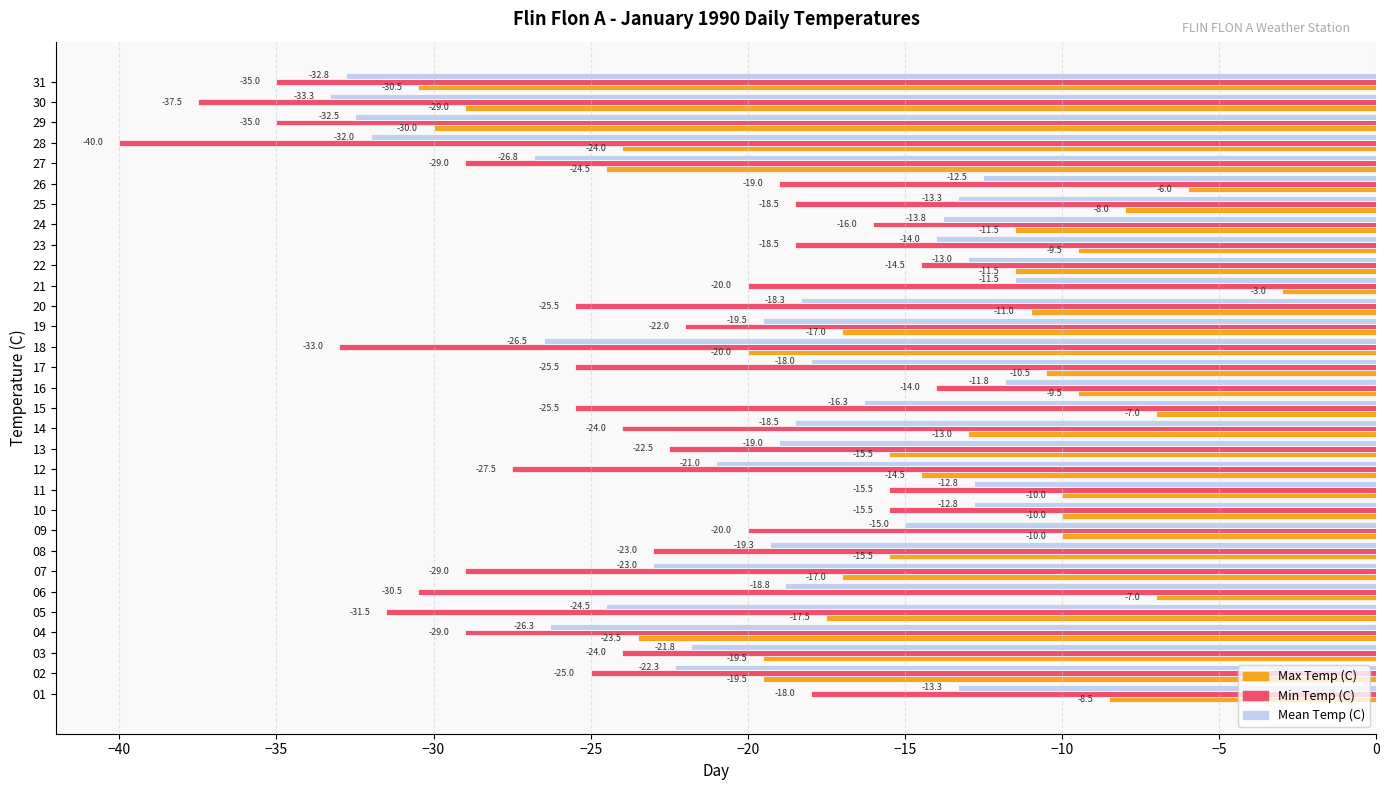

Which series has the largest total across all categories?

Max Temp (C)